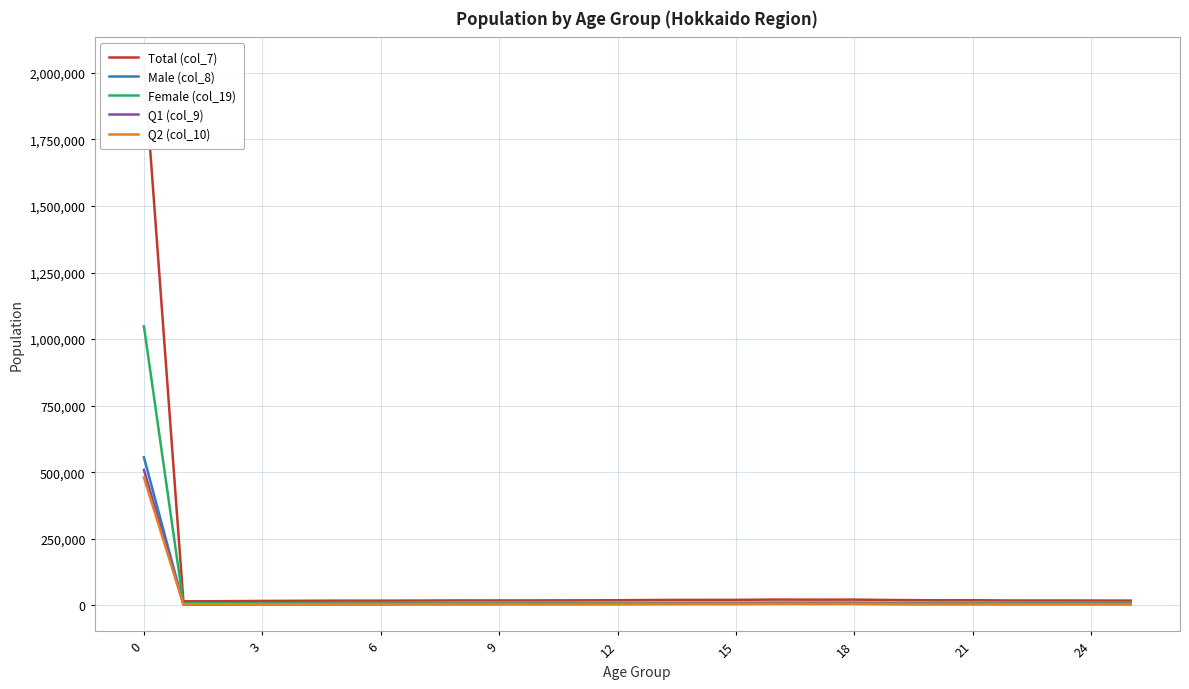

Rank the series at 6 from highest to lowest value.

Total (col_7), Female (col_19), Q1 (col_9), Q2 (col_10), Male (col_8)